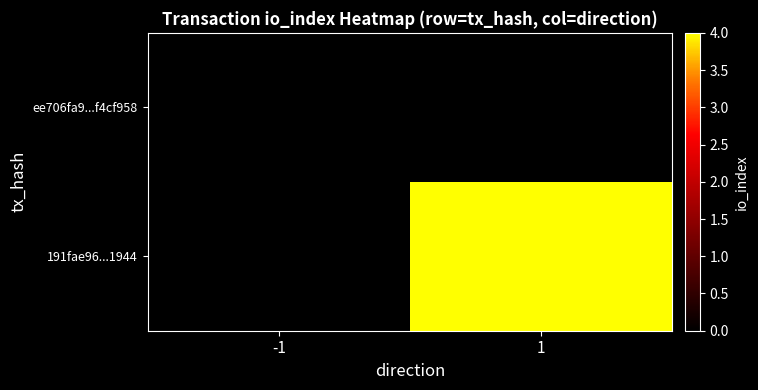

At how many categories does at least one series exceed 0?

1